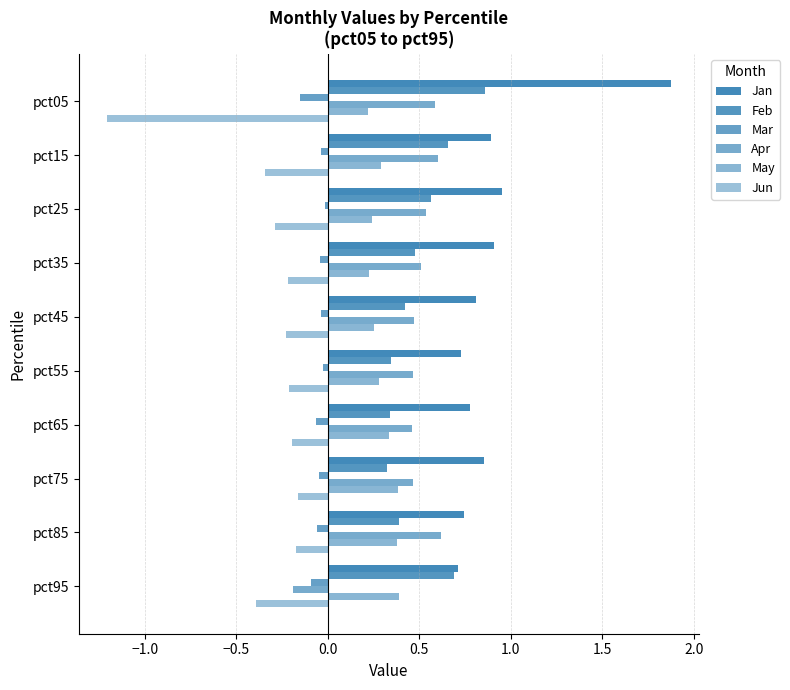

How many data points in Apr are less than 0?

1